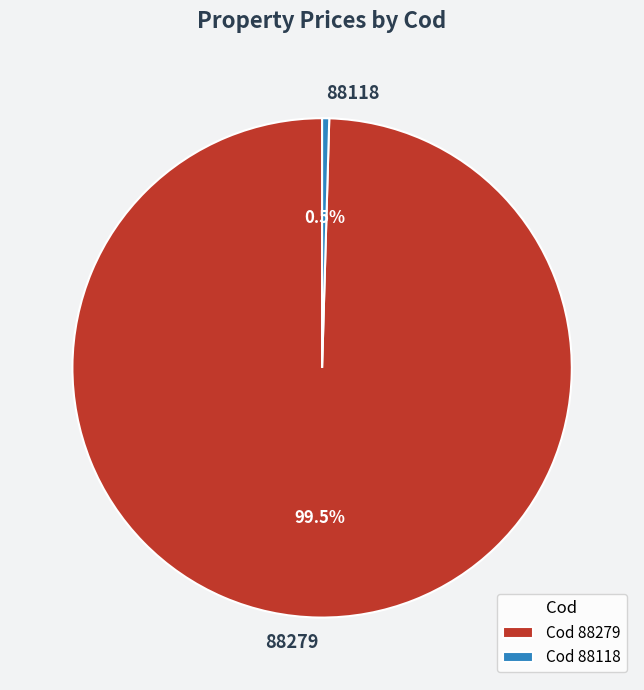

Which slice is the largest?

88279